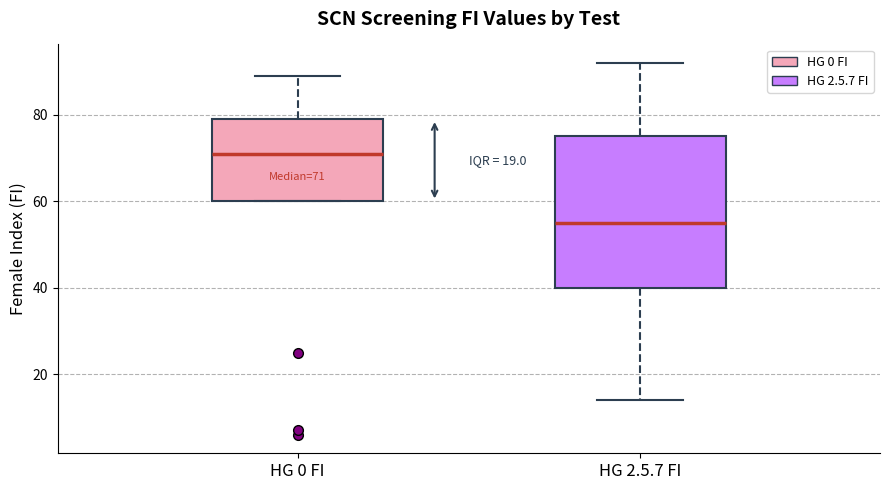

Which box's median line is the lowest?

HG 2.5.7 FI